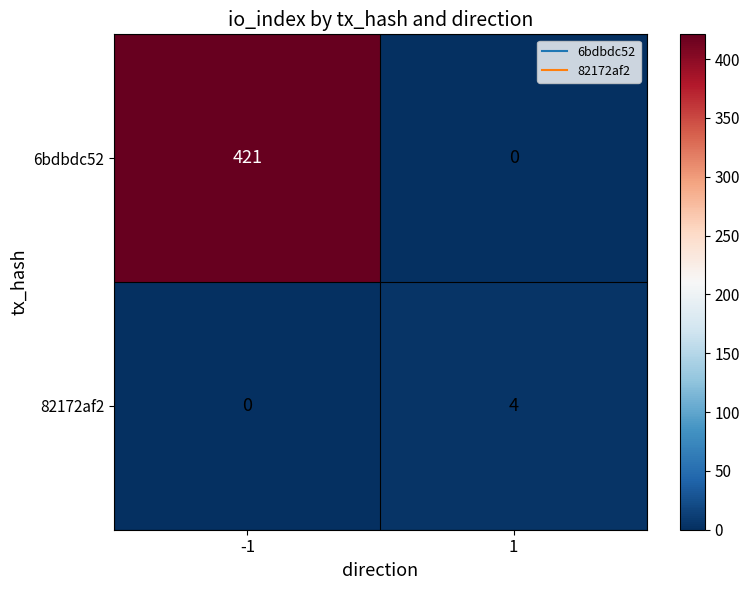

Which series has the largest range (max minus min)?

6bdbdc52